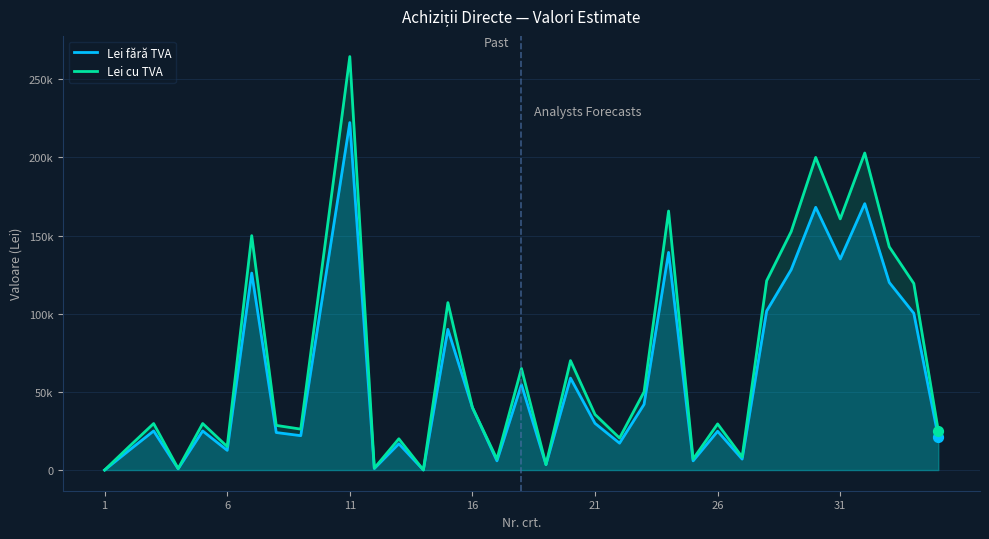

At how many categories does at least one series exceed 55044?

14